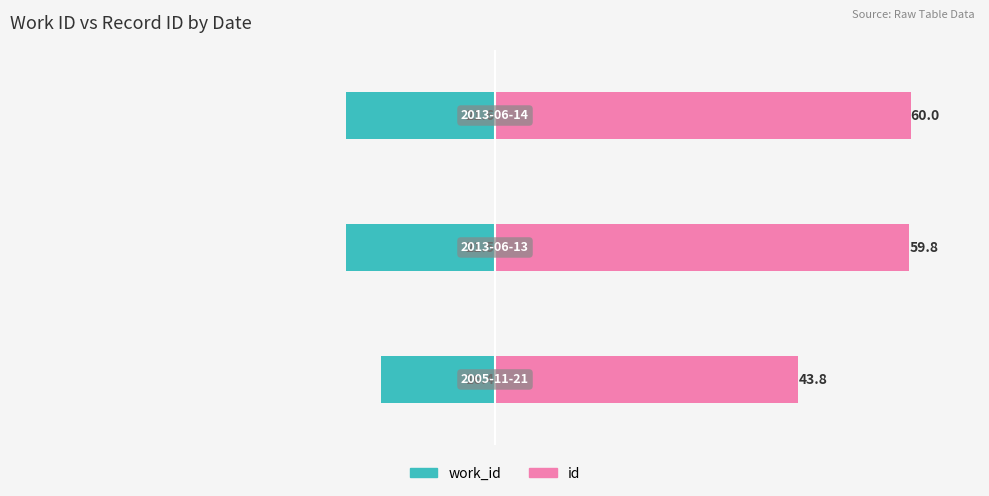

Reading right to left, extract all data points from this chart.

work_id: -21.6	-21.5	-16.4
id: 60.0	59.8	43.8